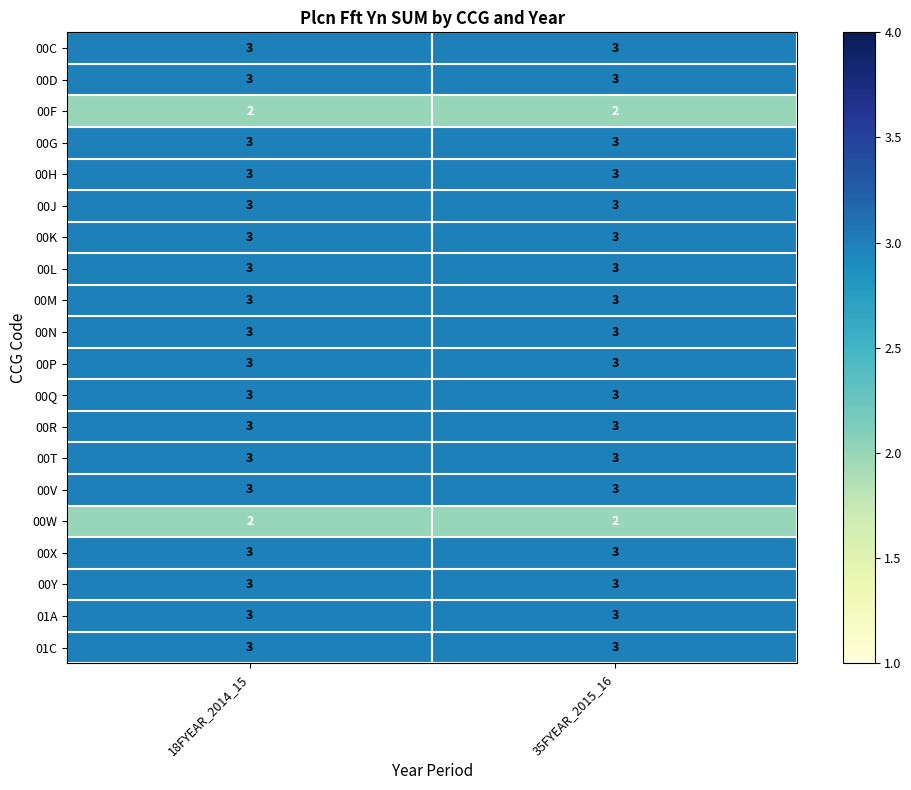

What is the sum of all 00F values?

4